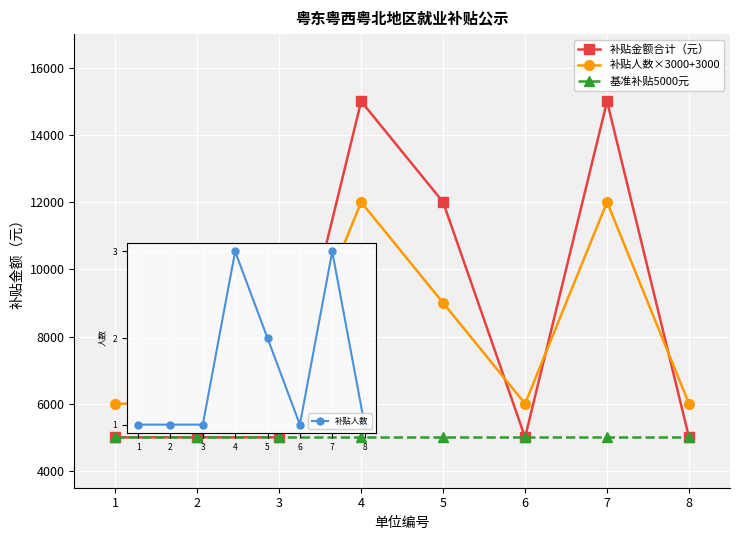

How many lines are shown in the chart?

3